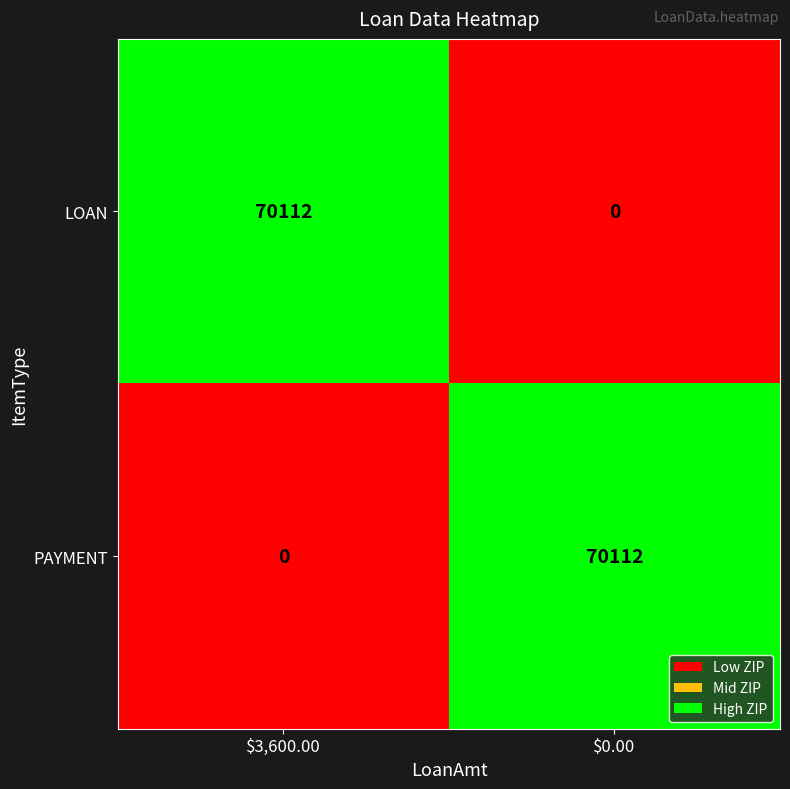

Count the number of categories in the chart.

2